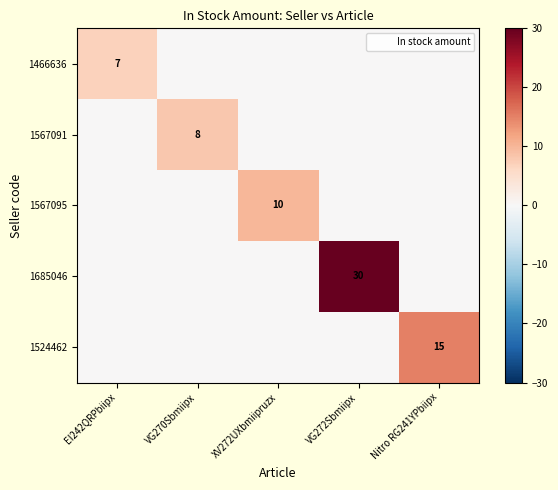

At which category is the sum across all series the highest?

VG272Sbmiipx